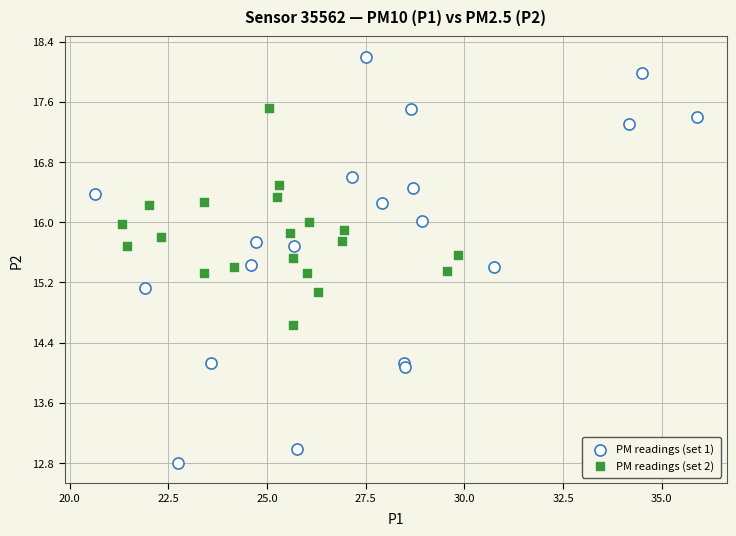

Which series reaches the maximum Y coordinate?

PM readings (set 1)